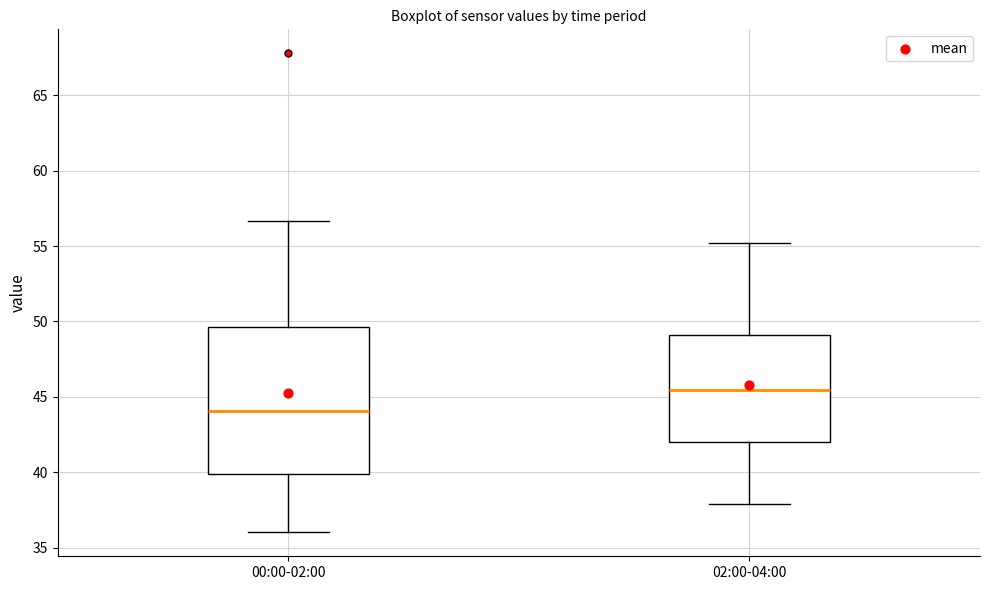

Reading left to right, transcribe this box plot: for each box, give where its median line is, the range the box spans, and where its two whiskers end, as read against the y-axis. The values are not printed on the chart, so give them approximately, as read against the axis.

00:00-02:00: median 44.0, box 40.0 to 49.5, whiskers 36.0 to 56.5
02:00-04:00: median 45.5, box 42.0 to 49.0, whiskers 38.0 to 55.0